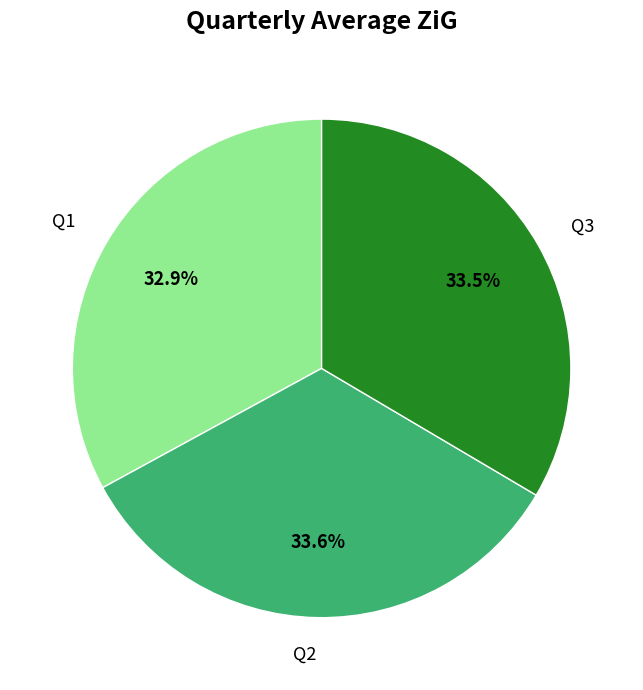

Which category has the smallest portion of the pie?

Q1